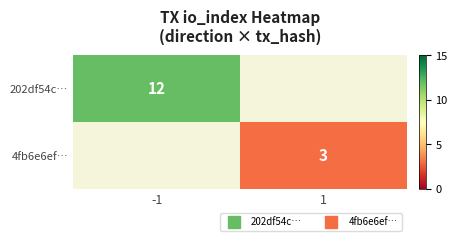

How many series are shown in this chart?

2